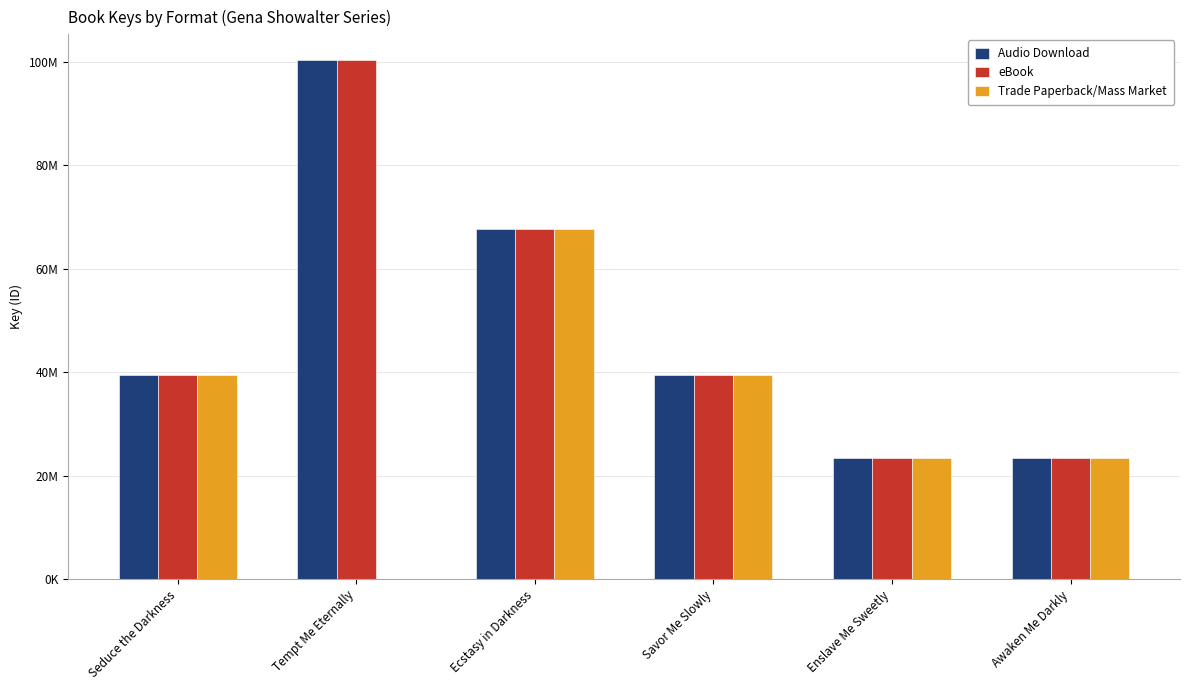

Does the chart contain stacked bars?

No